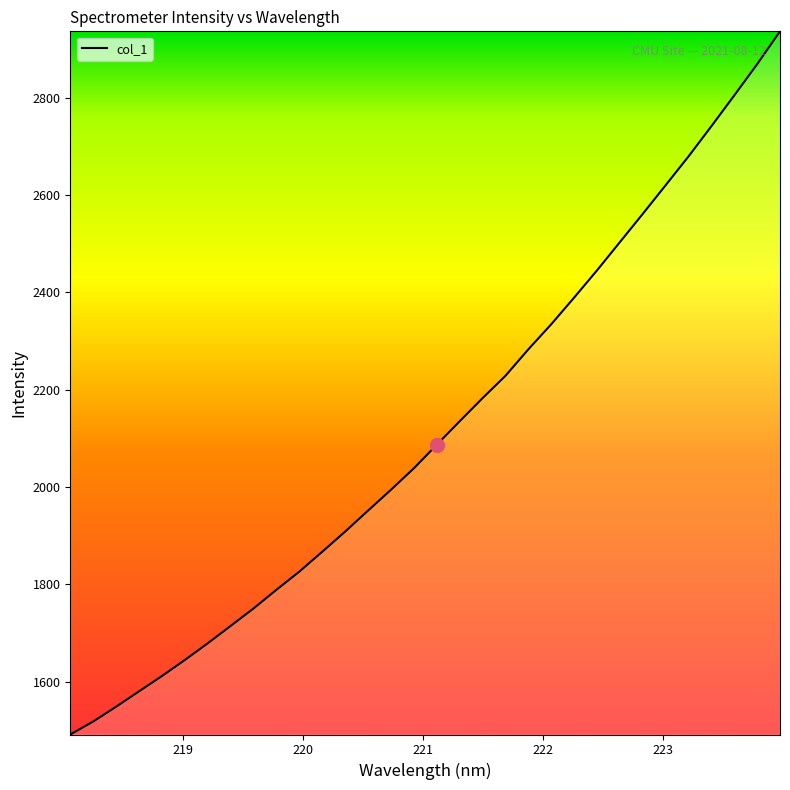

What is the maximum value shown in the chart?

2936.7